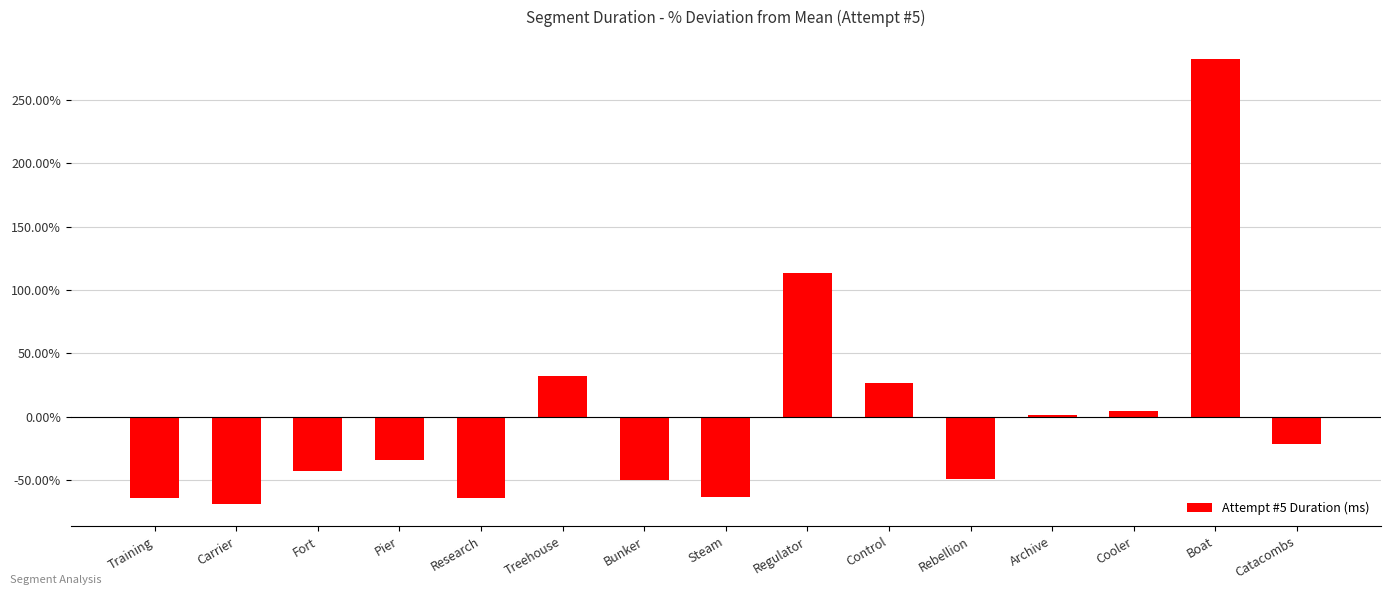

What is the difference between the maximum and minimum values?

351.3